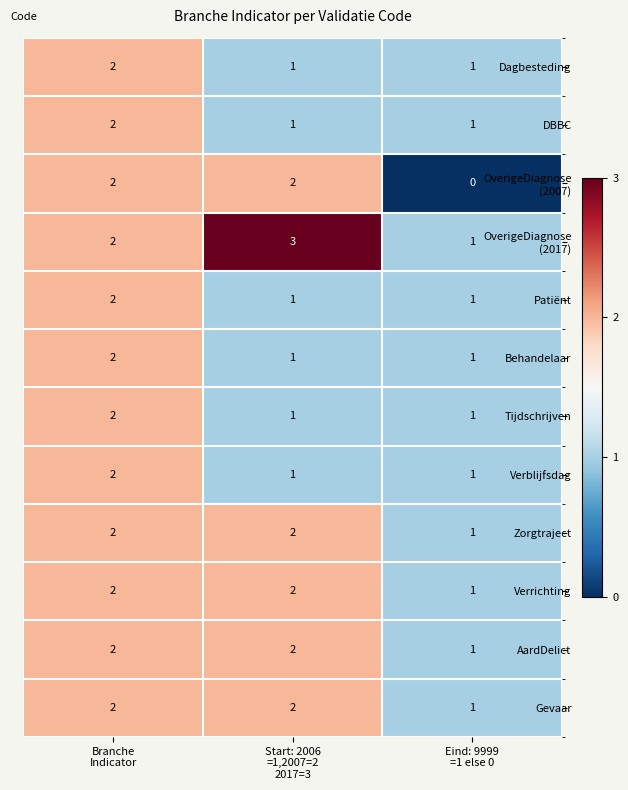

At how many categories does at least one series exceed 0?

3